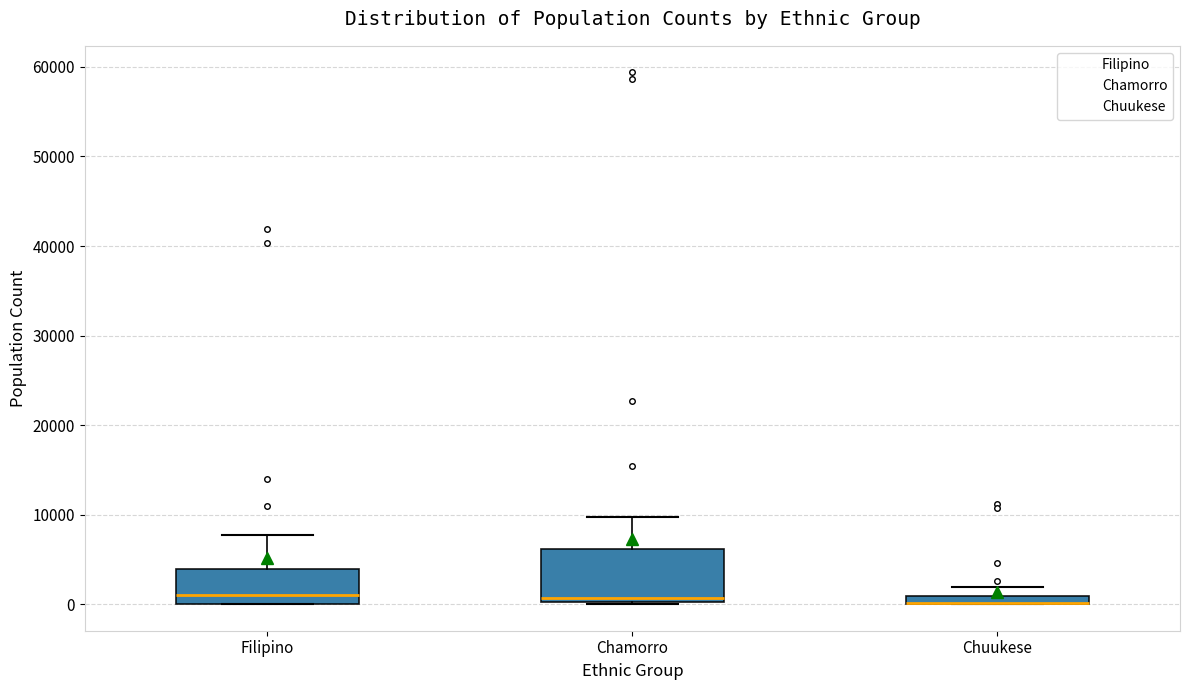

Which box is the tallest, from its lower edge to its upper edge?

Chamorro